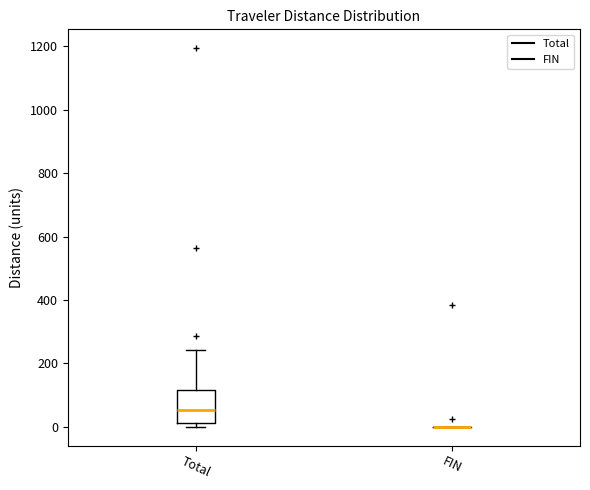

Reading left to right, read every box against the y-axis: the position of its median line, the range the box covers, and the ends of its whiskers. The values are not printed on the chart, so give them approximately, as read against the axis.

Total: median 60, box 20 to 120, whiskers 0 to 240
FIN: box collapsed to a line at 0, whiskers 0 to 0